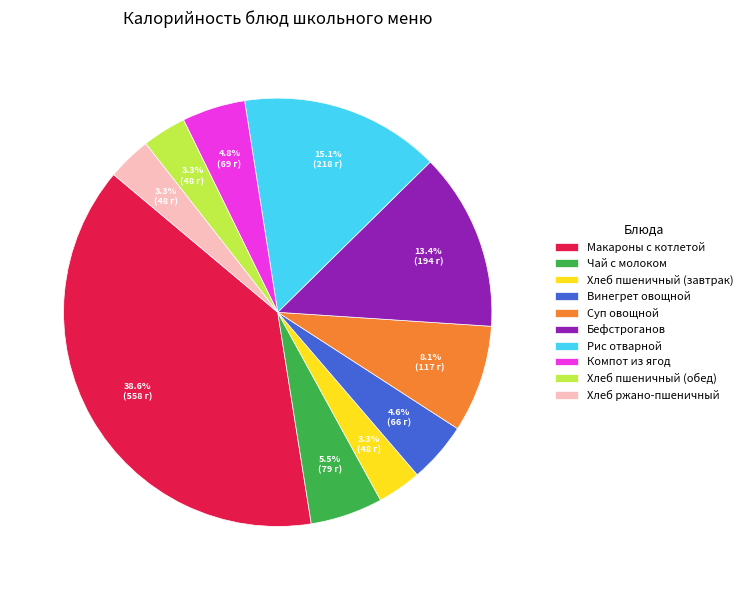

Which slice is the largest?

Макароны с котлетой